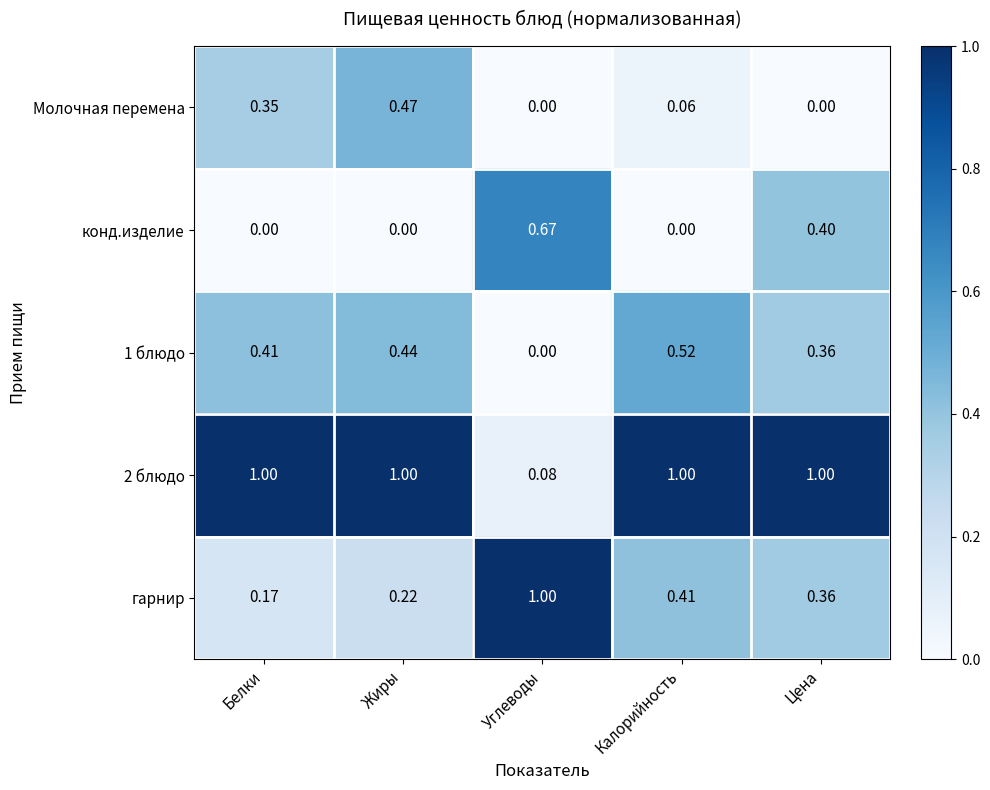

Which series has the widest spread of values?

2 блюдо